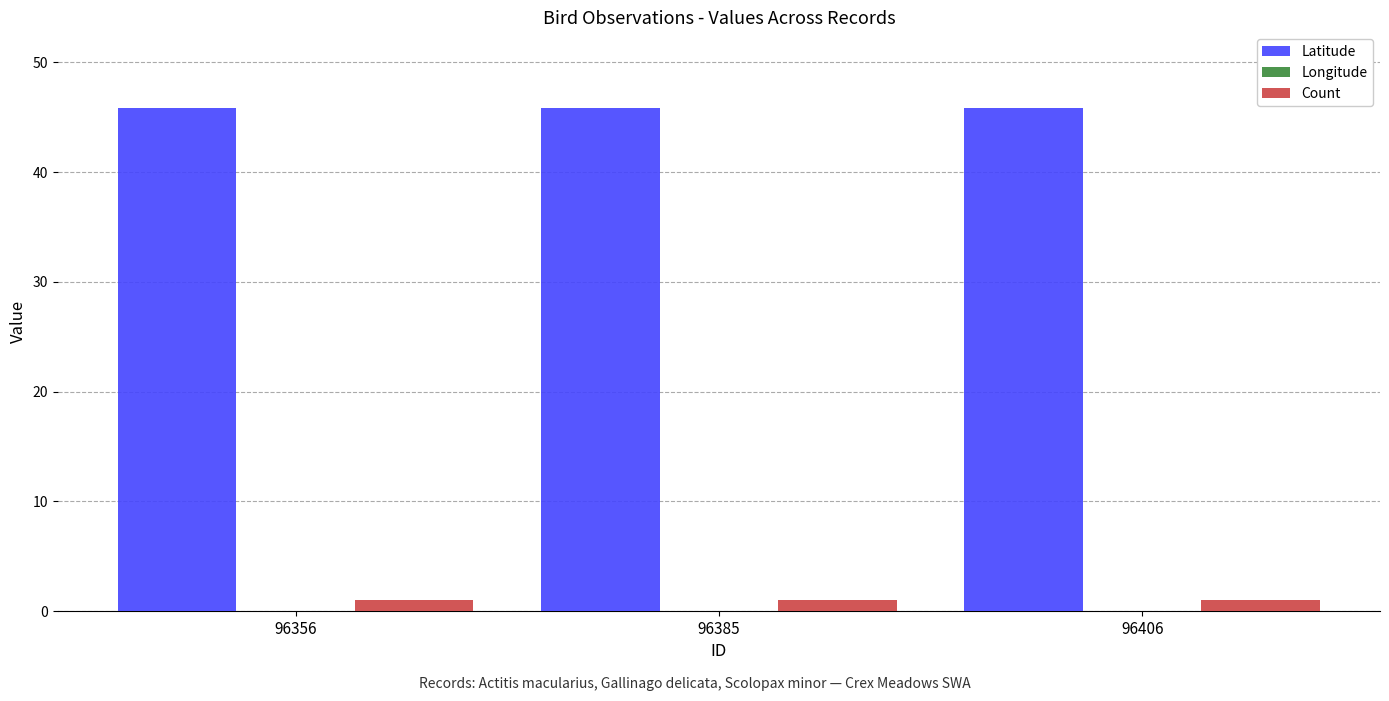

What is the average value of the Longitude series?

-92.7